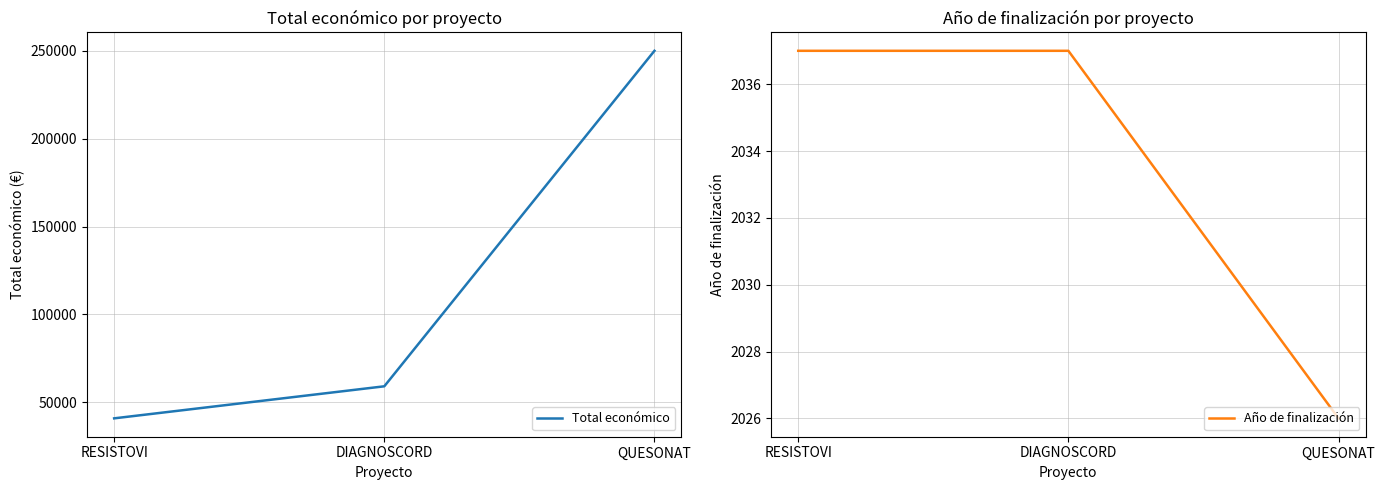

At which category is the sum across all series the highest?

QUESONAT